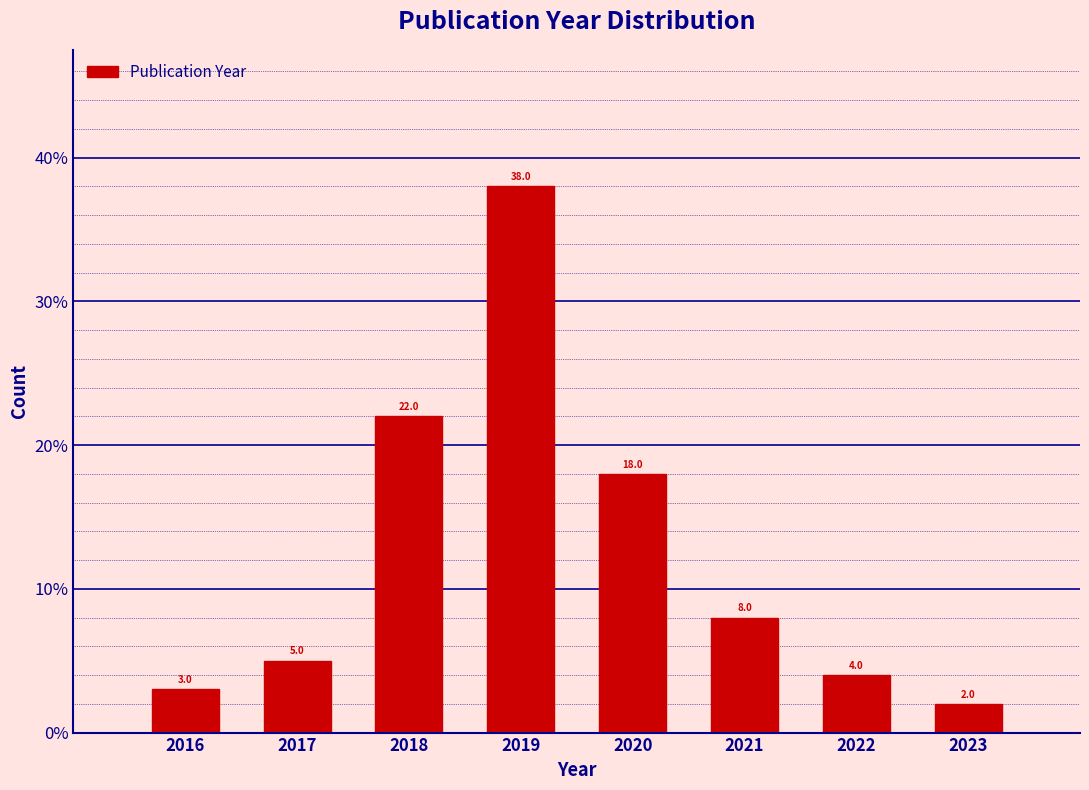

Over which range of the x-axis is the bar tallest?

2018.5 to 2019.5